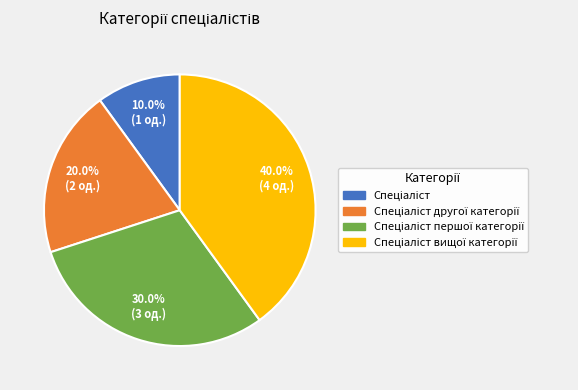

Is there any slice that represents more than half of the pie?

No